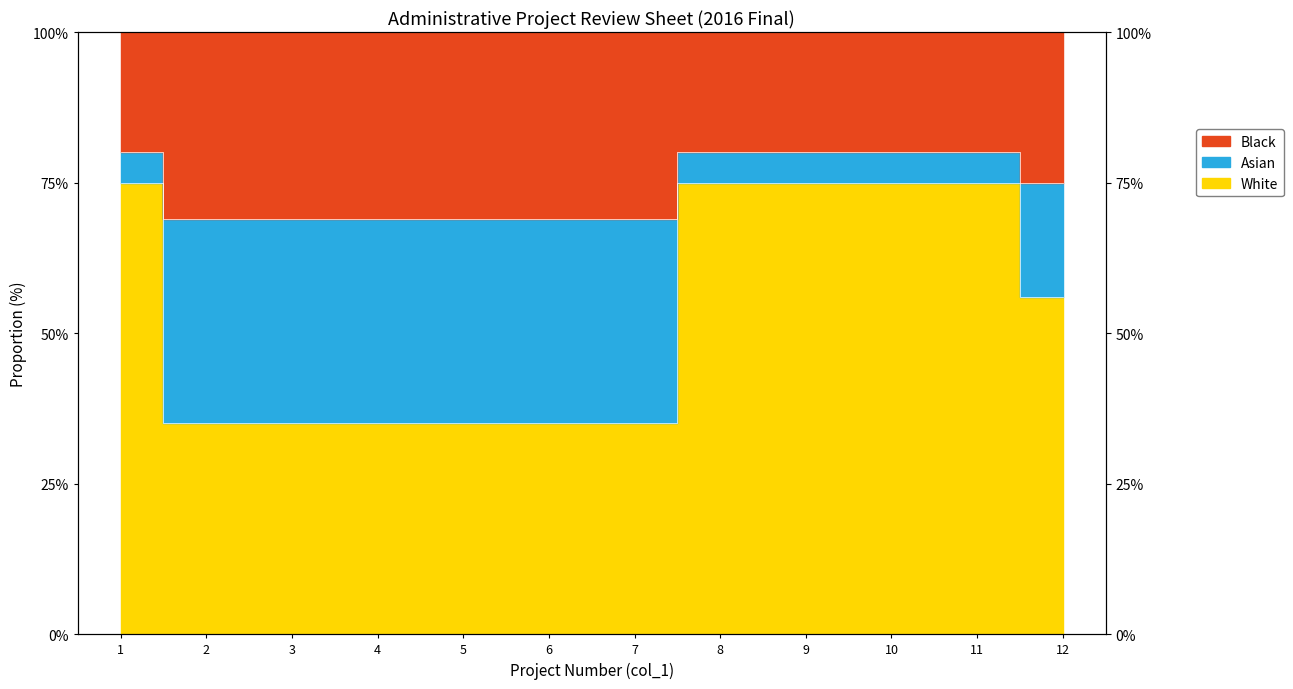

At how many categories does at least one series exceed 53?

12